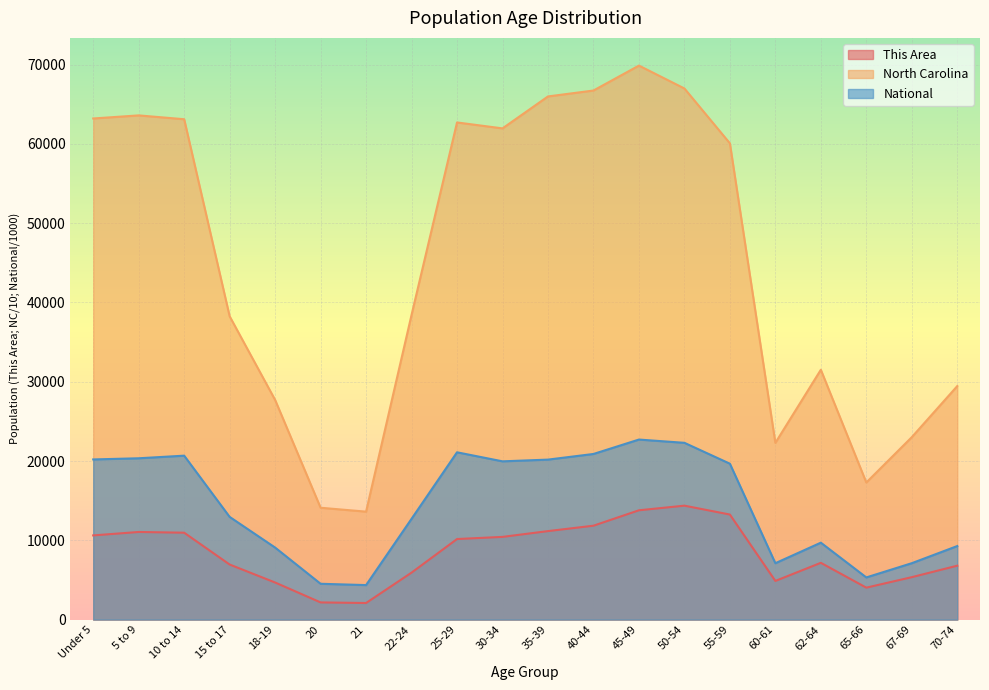

Which series has the widest spread of values?

North Carolina